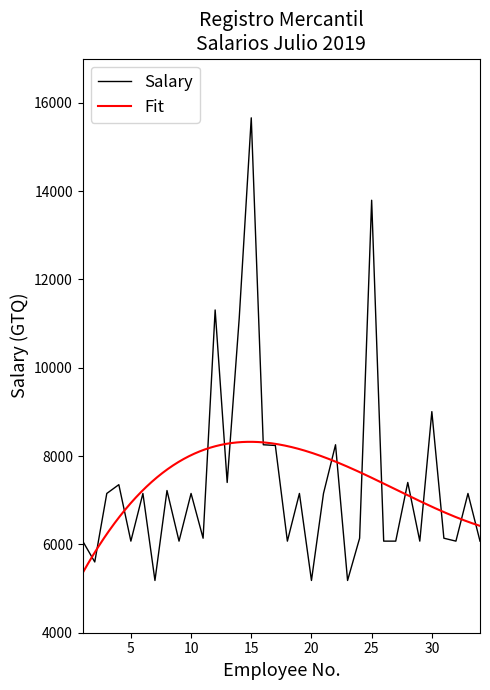

True or false: the data shows 3315.3 at 21.

False